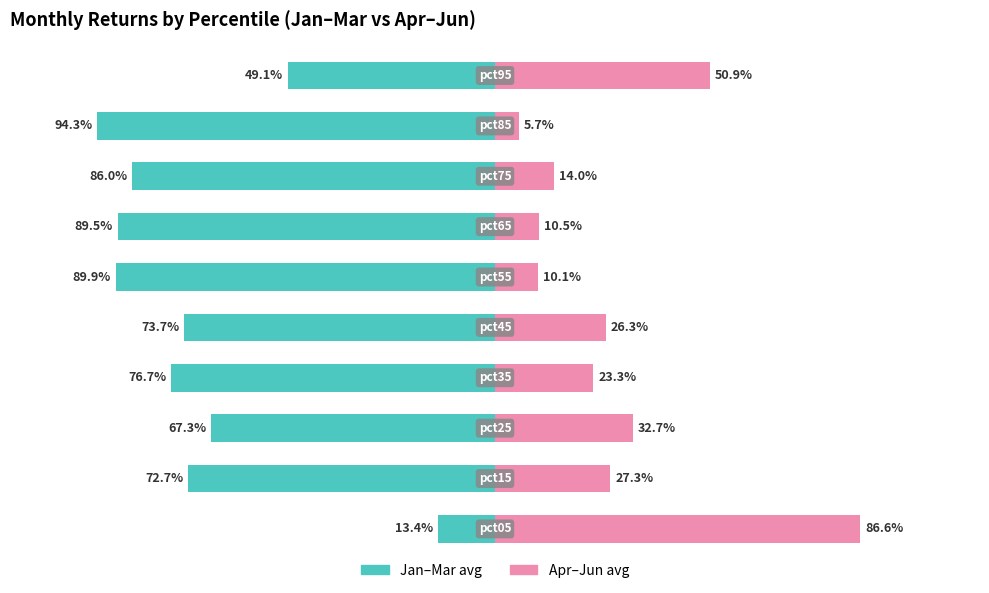

Reading left to right, extract all data points from this chart.

Jan–Mar avg: -13.4	-72.7	-67.3	-76.7	-73.7	-89.9	-89.5	-86.0	-94.3	-49.1
Apr–Jun avg: 86.6	27.3	32.7	23.3	26.3	10.1	10.5	14.0	5.7	50.9